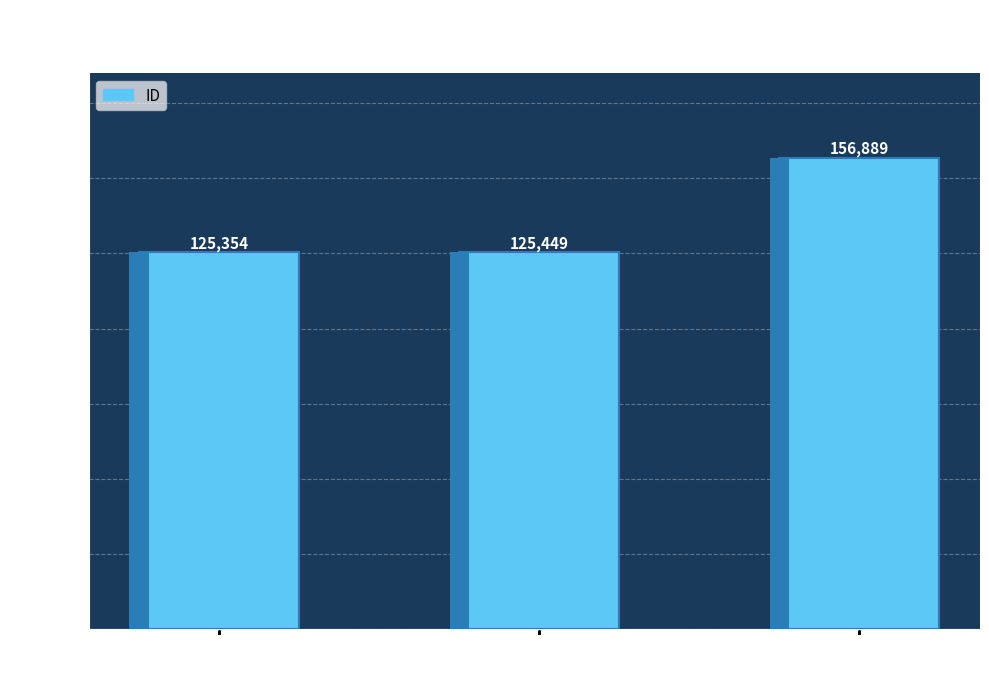

What is the difference between the maximum and second lowest values?

31440